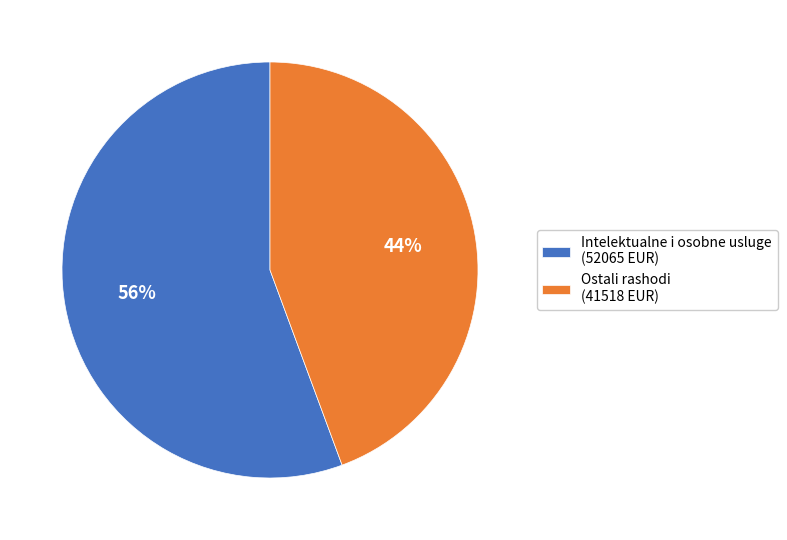

To the nearest percent, what is the average slice percentage?

50%